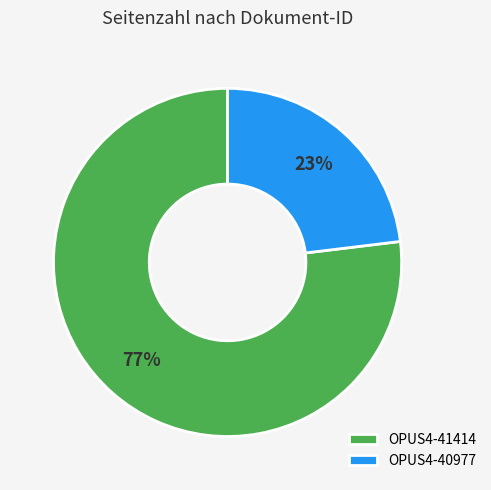

How many slices are in this pie chart?

2